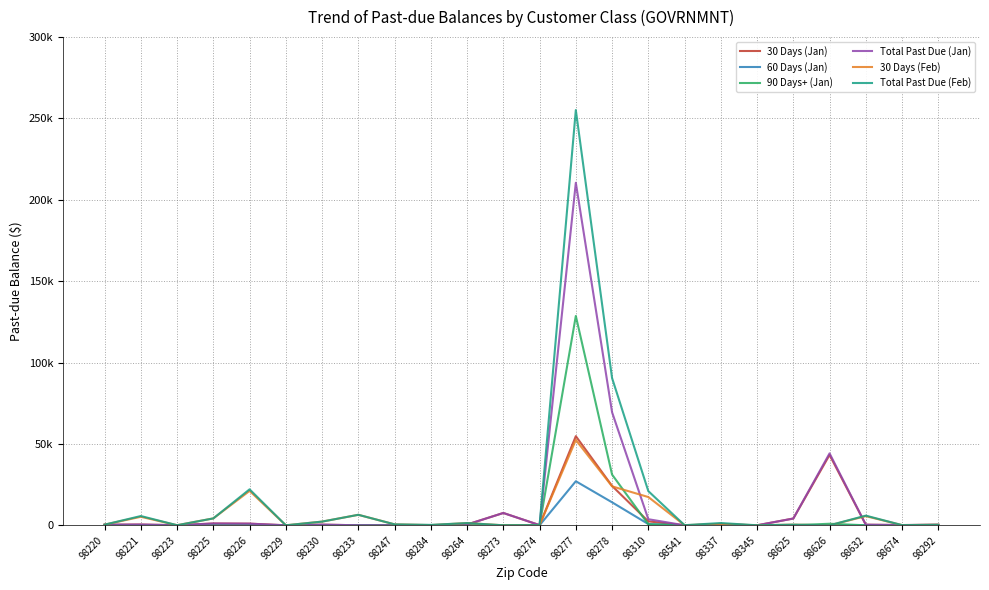

What are all the series names shown in the legend?

30 Days (Jan), 60 Days (Jan), 90 Days+ (Jan), Total Past Due (Jan), 30 Days (Feb), Total Past Due (Feb)